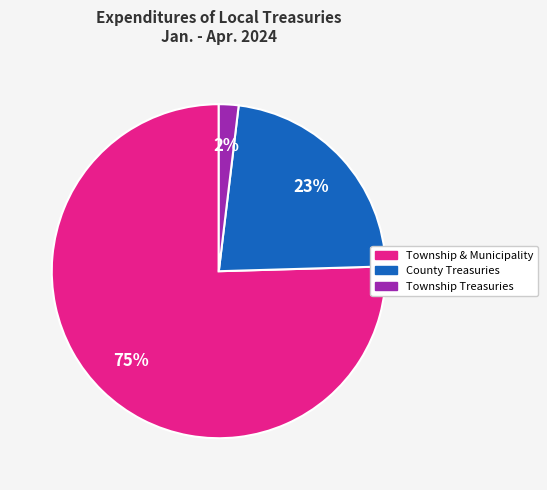

How many slices are in this pie chart?

3